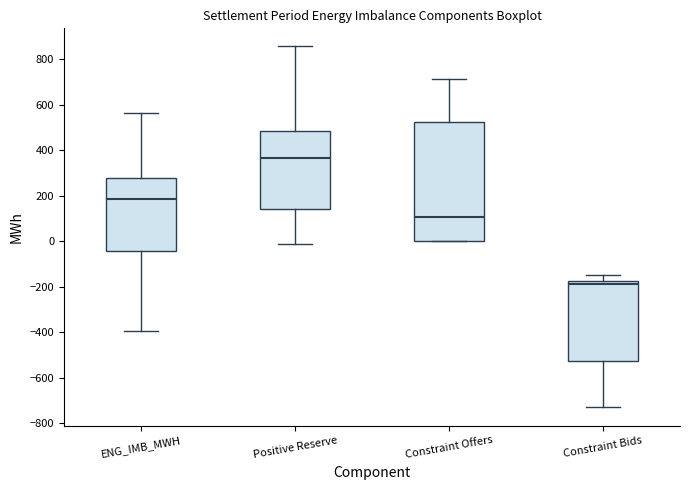

Reading left to right, read every box against the y-axis: the position of its median line, the range the box covers, and the ends of its whiskers. The values are not printed on the chart, so give them approximately, as read against the axis.

ENG_IMB_MWH: median 180, box -40 to 280, whiskers -400 to 560
Positive Reserve: median 360, box 140 to 480, whiskers -20 to 860
Constraint Offers: median 100, box 0 to 520, whiskers 0 to 720
Constraint Bids: median -180 (just below the box's upper edge), box -520 to -180, whiskers -740 to -140